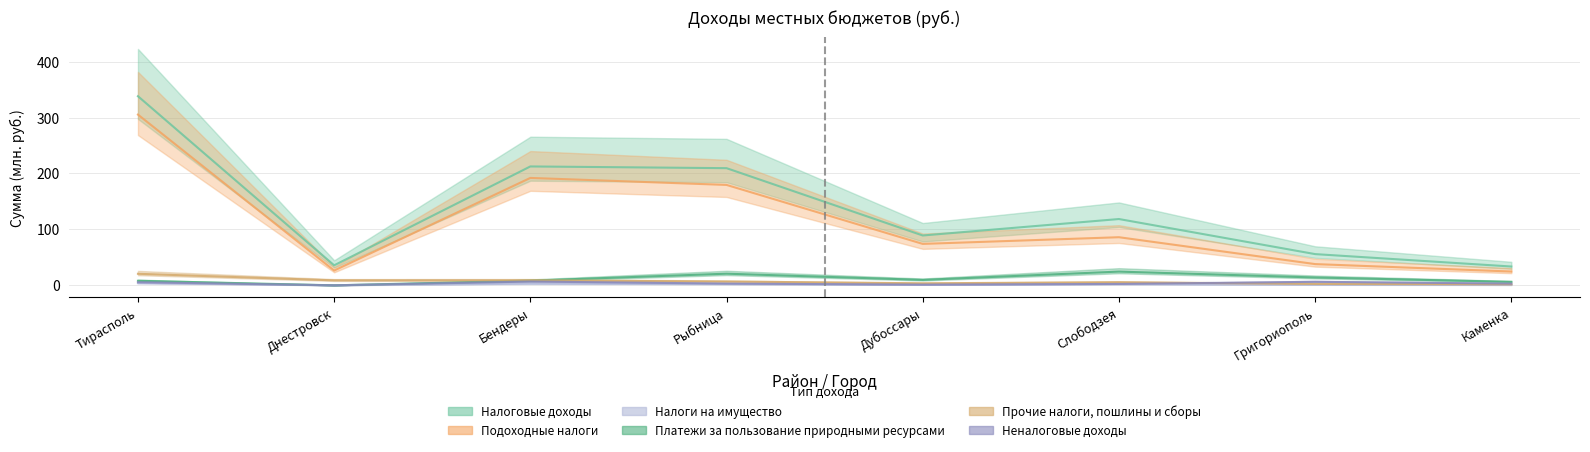

The Налоговые доходы series shows 499.7 at Тирасполь. True or false?

False